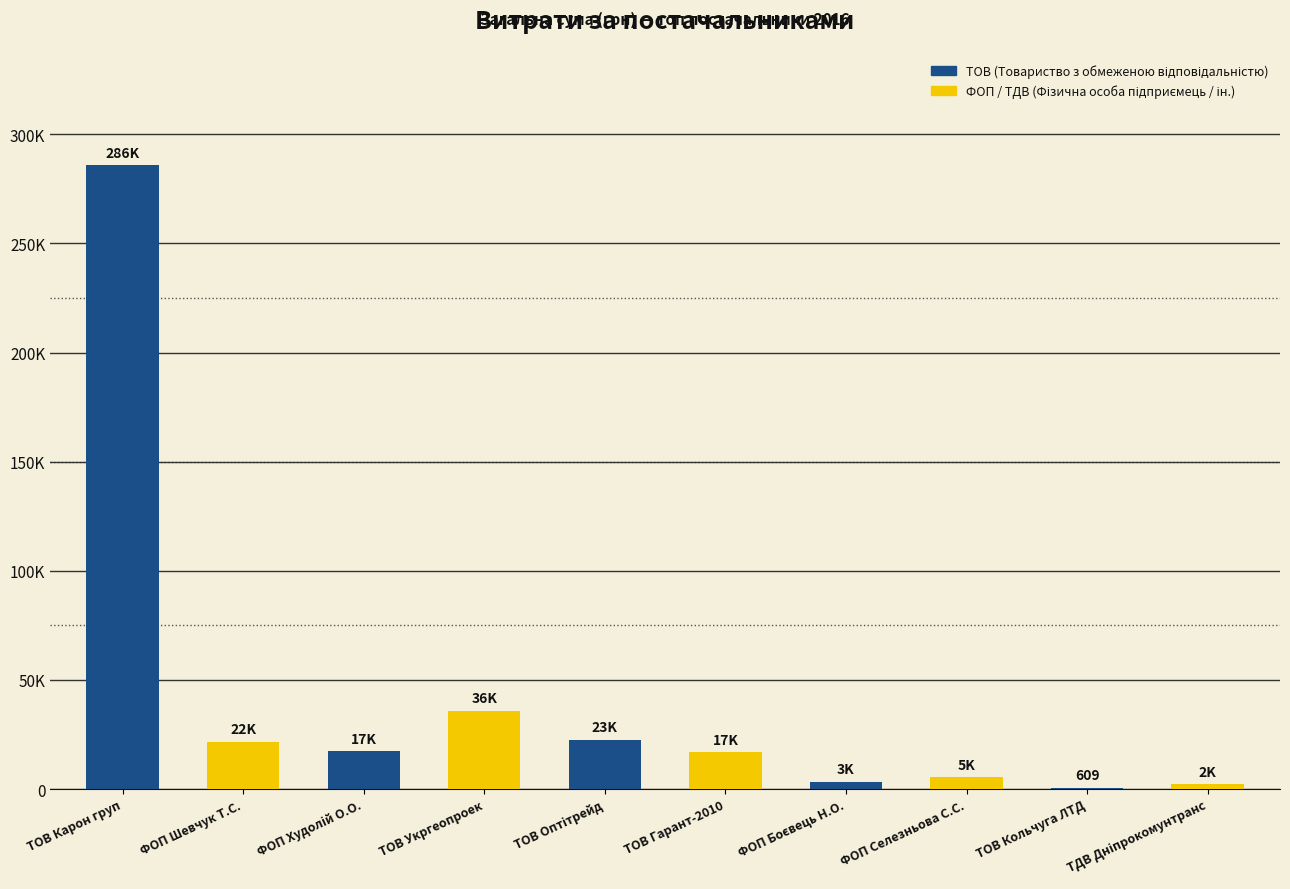

What is the sum of all values?

411653.1